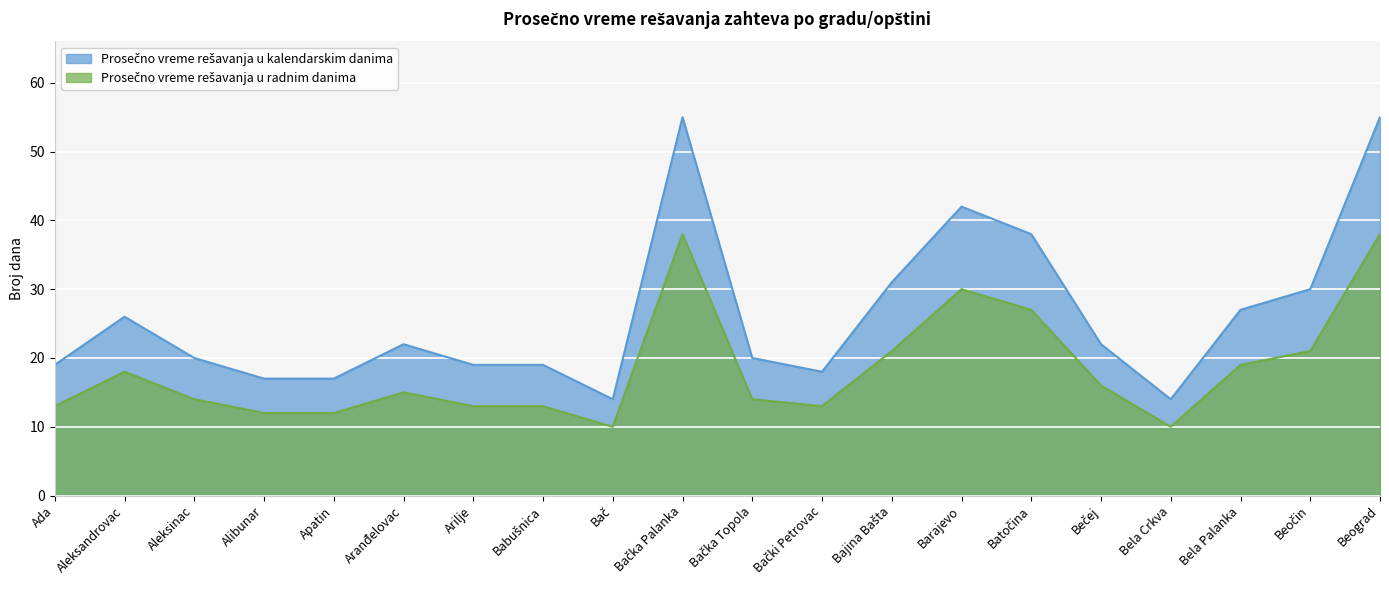

Does the chart display data point markers on the line(s)?

No